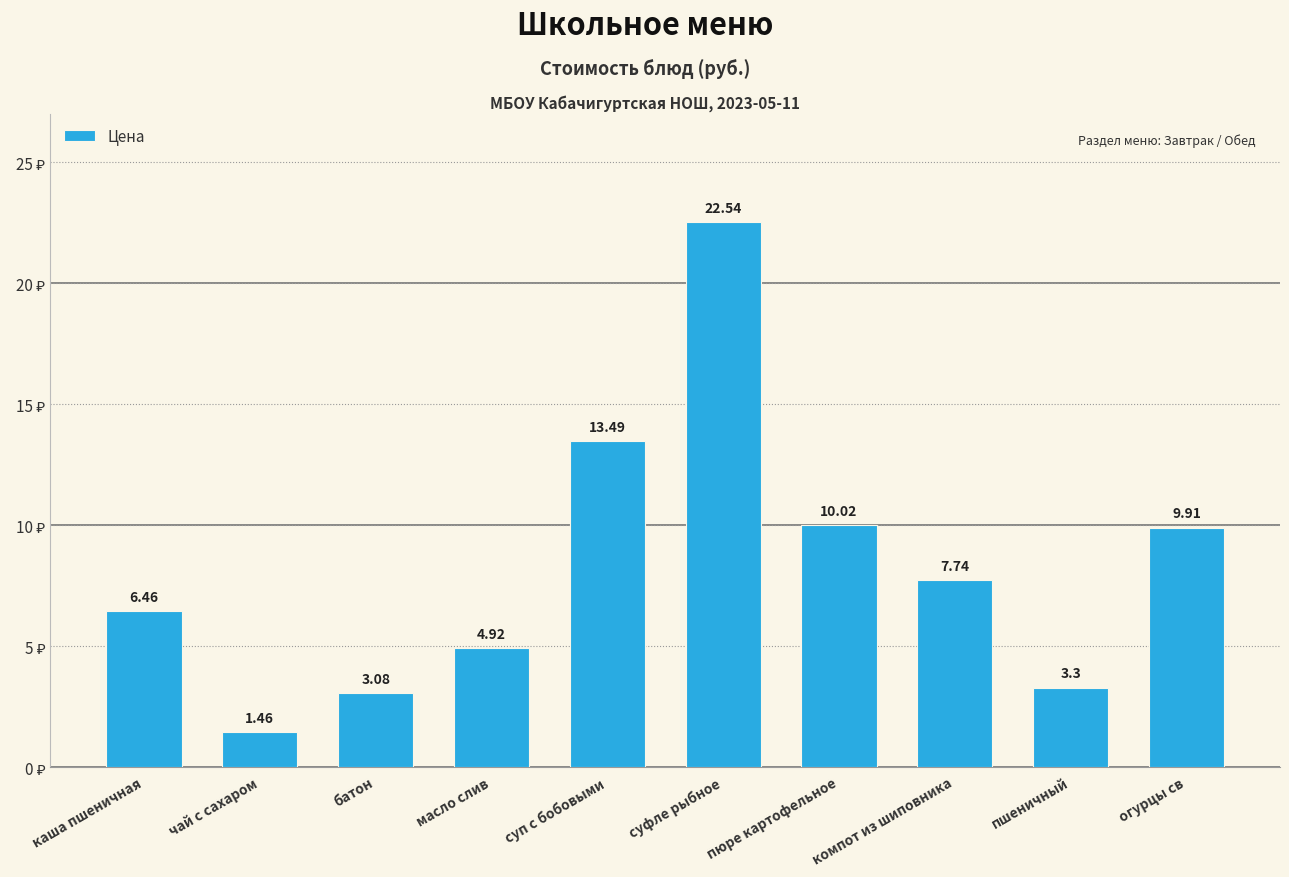

Are the bars grouped side by side (vs. stacked)?

No